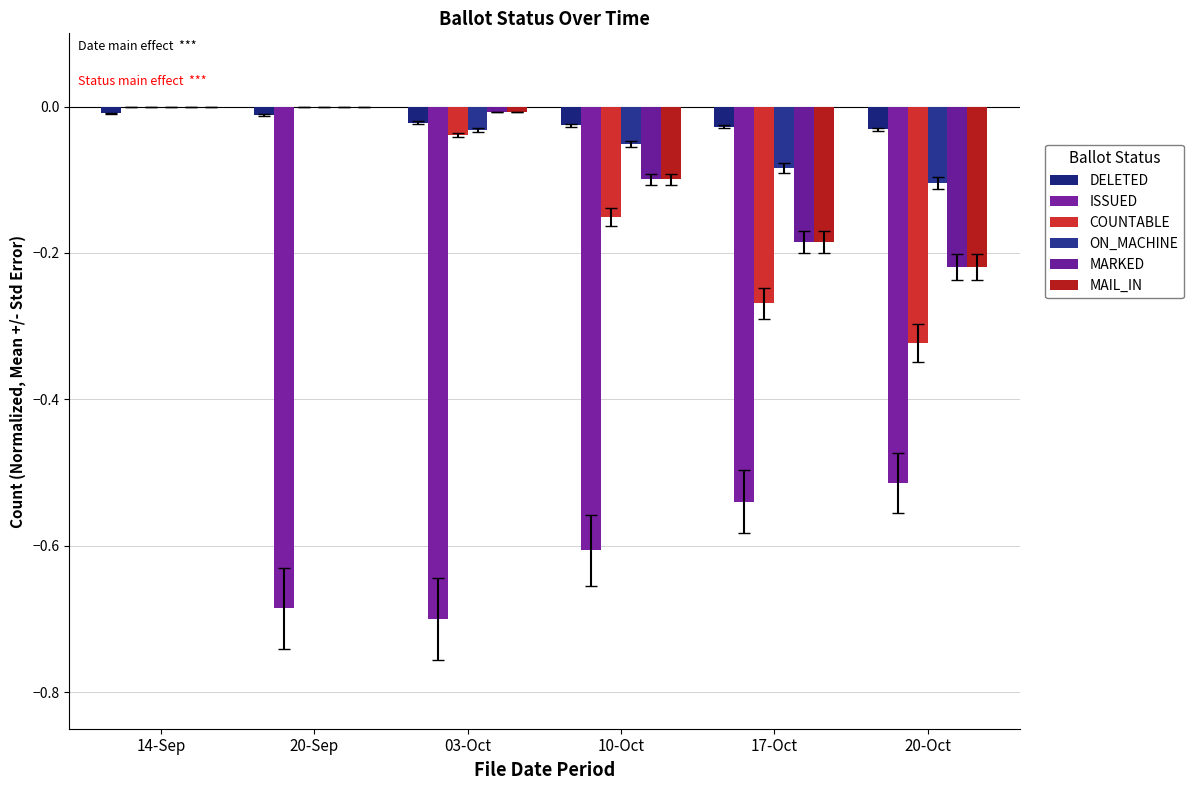

What is the sum of all ISSUED values?

-3.0